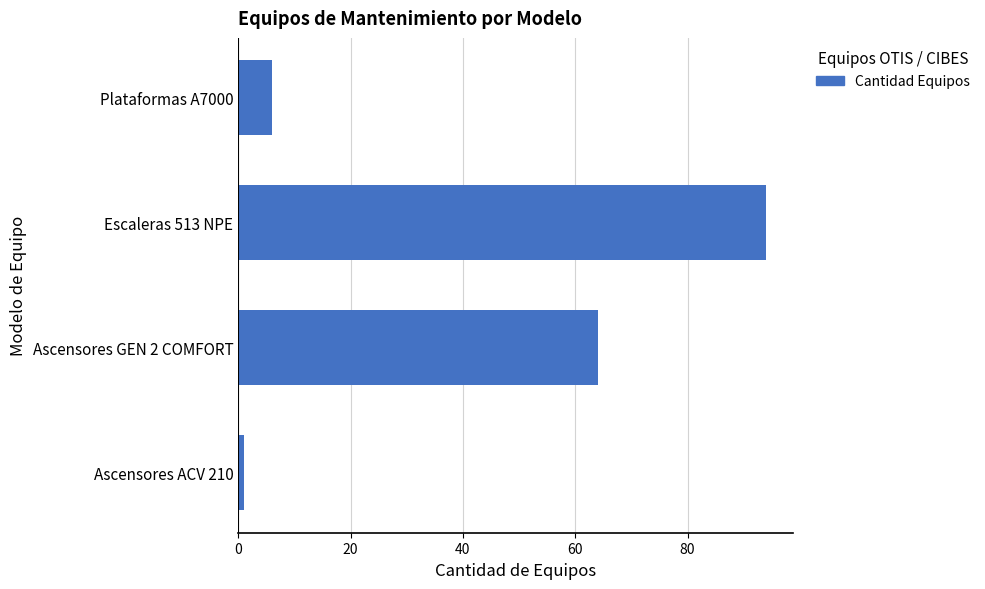

Reading bottom to top, transcribe all the data shown in this chart.

1	64	94	6